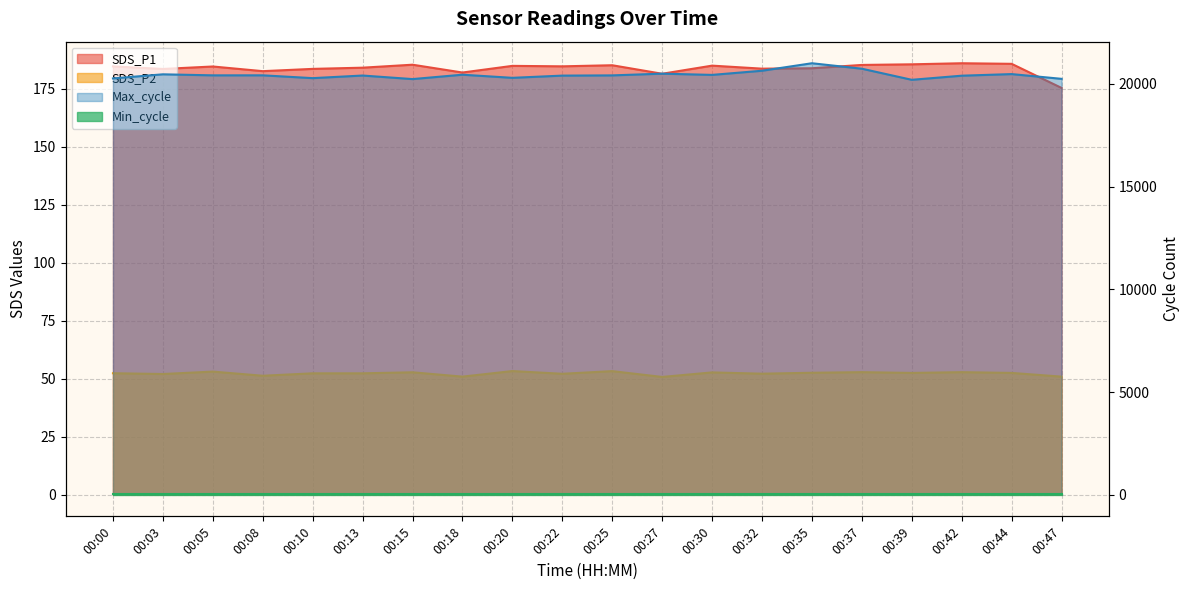

At how many categories does at least one series exceed 9514?

20